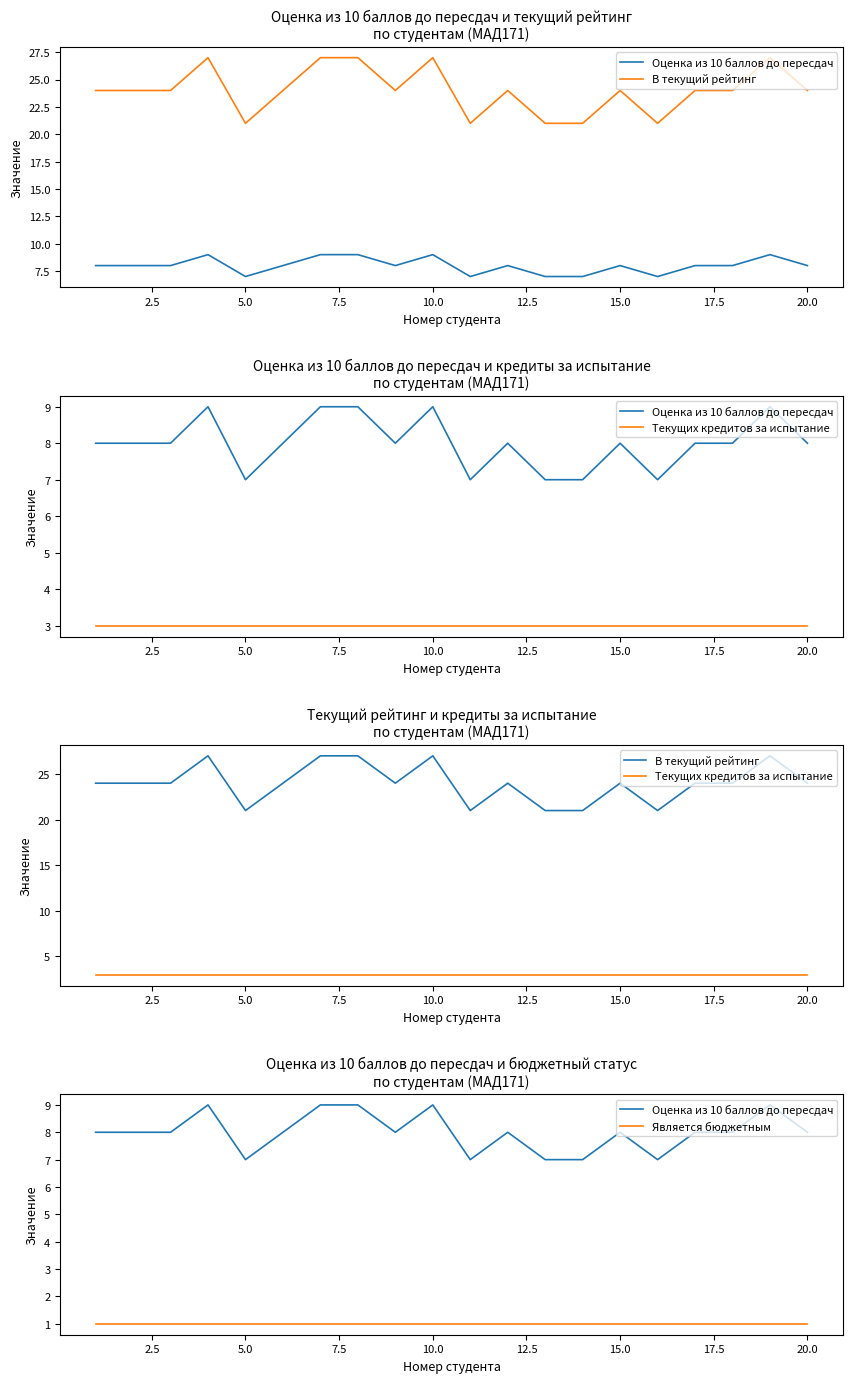

List the series in order of their peak value, lowest first.

Является бюджетным, Текущих кредитов за испытание, Оценка из 10 баллов до пересдач, В текущий рейтинг